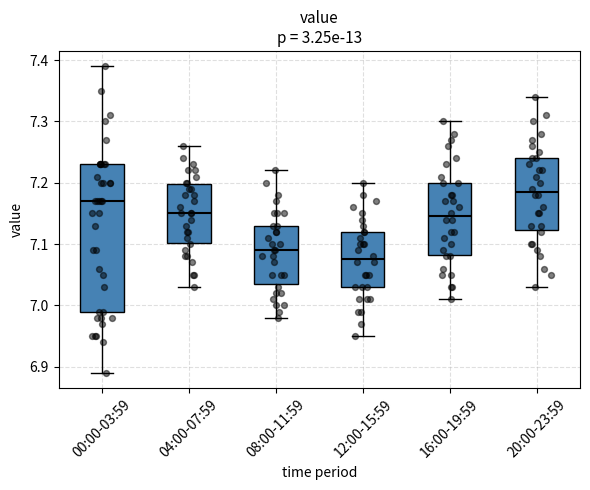

Where is the upper edge of the box for 04:00-07:59 on the y-axis? The values are not printed on the chart, so give them approximately, as read against the axis.

7.20